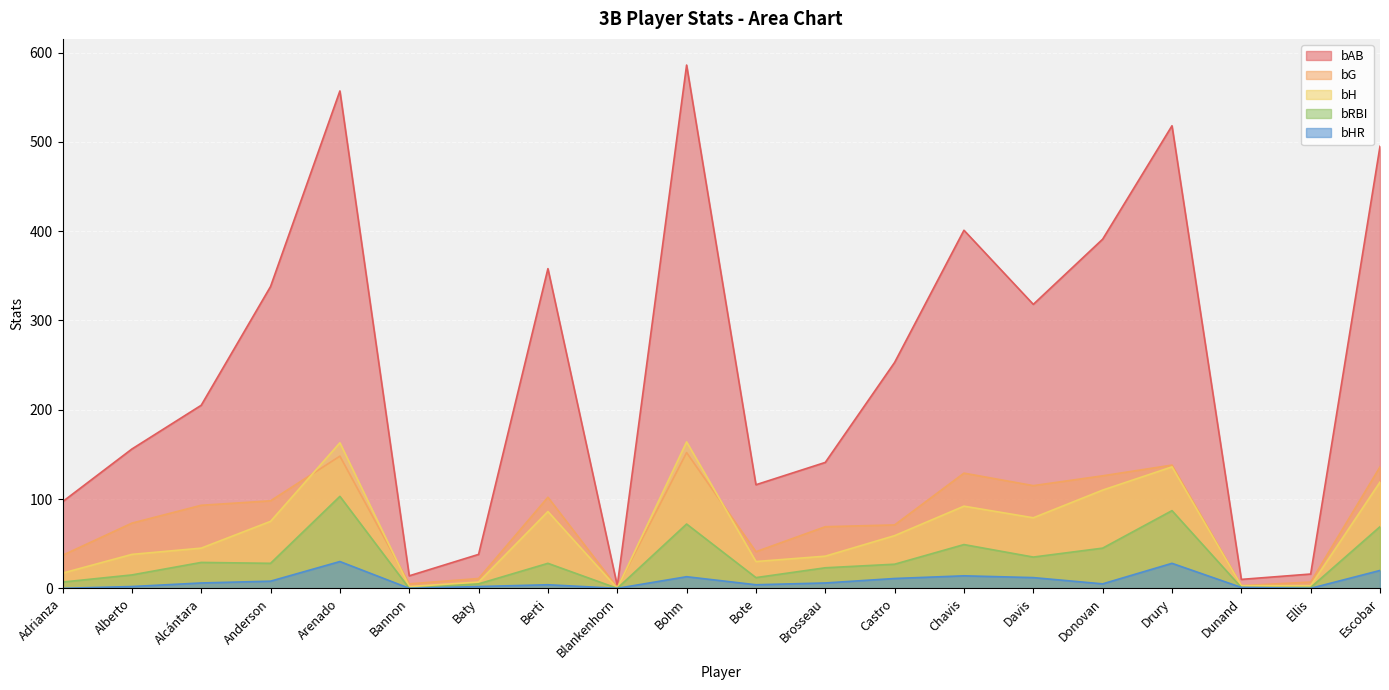

Where is the first local minimum for bG?

Bannon